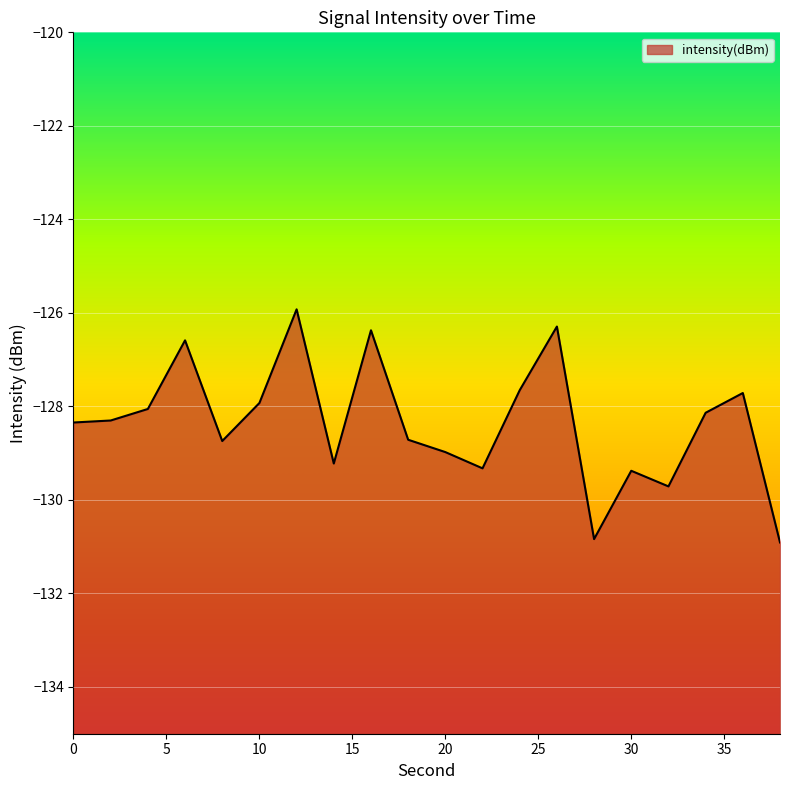

True or false: there are more than 2 points higher than both neighbors.

True